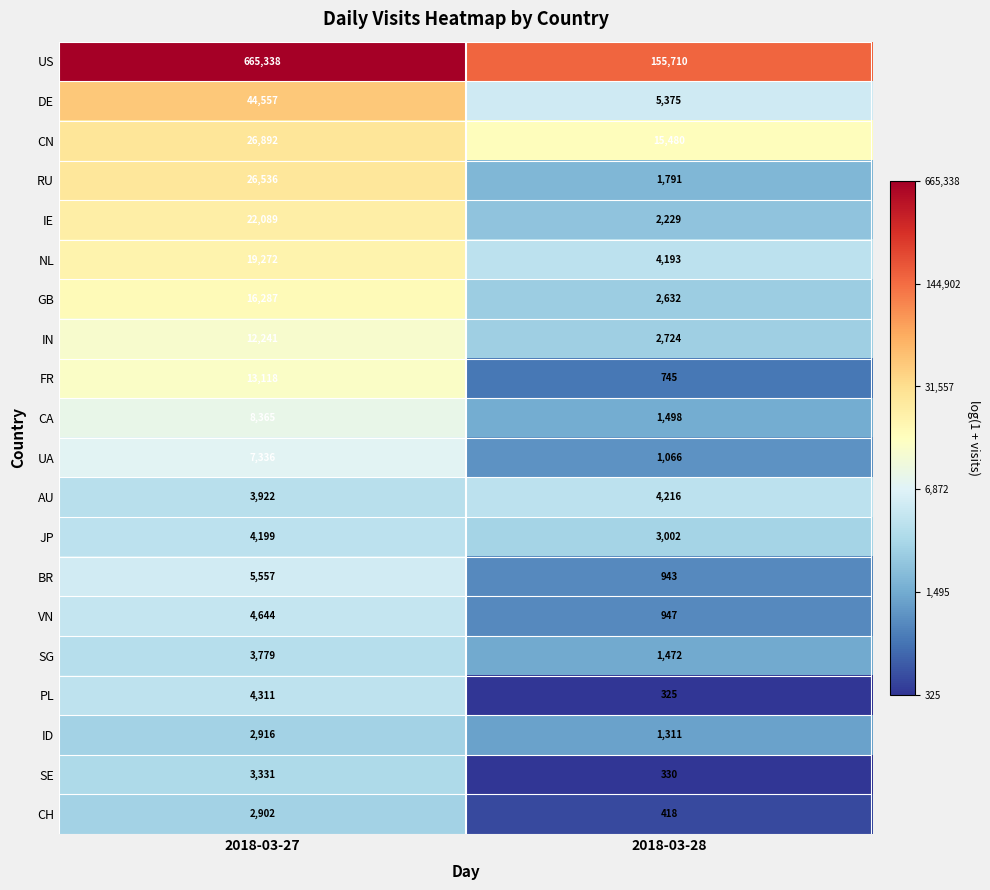

Is the value of PL at 2018-03-28 greater than the value of IN at 2018-03-28?

No